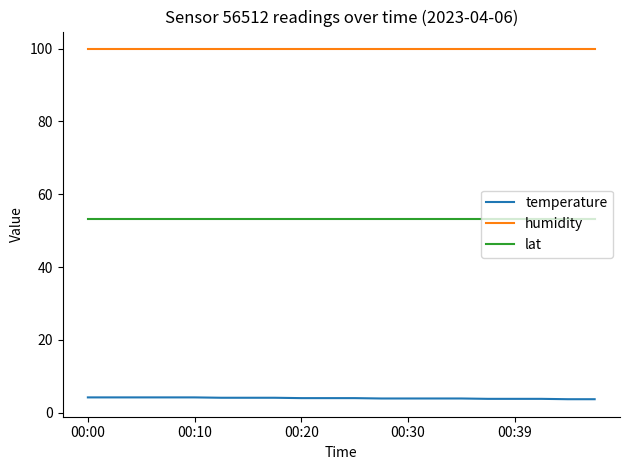

True or false: lat and temperature cross at least once.

False